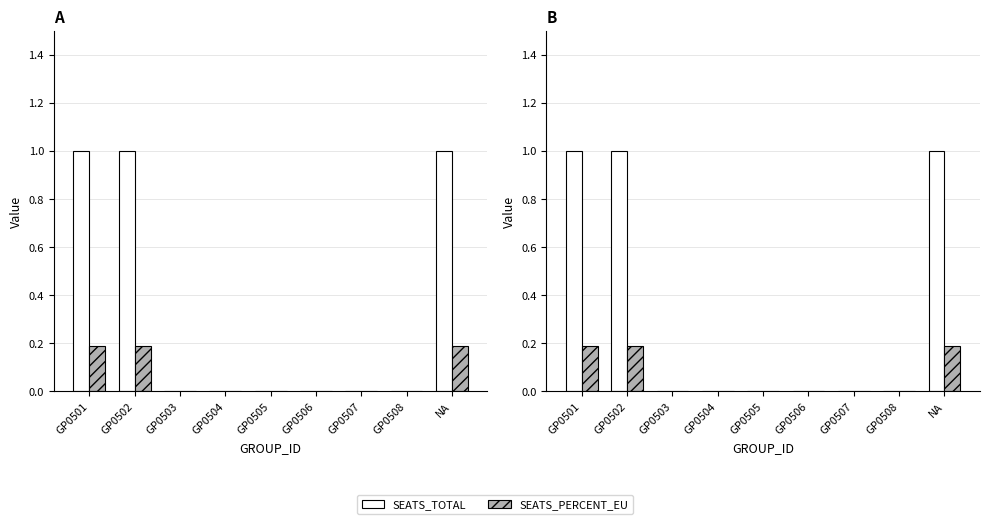

Rank the series at GP0501 from lowest to highest value.

SEATS_PERCENT_EU, SEATS_TOTAL